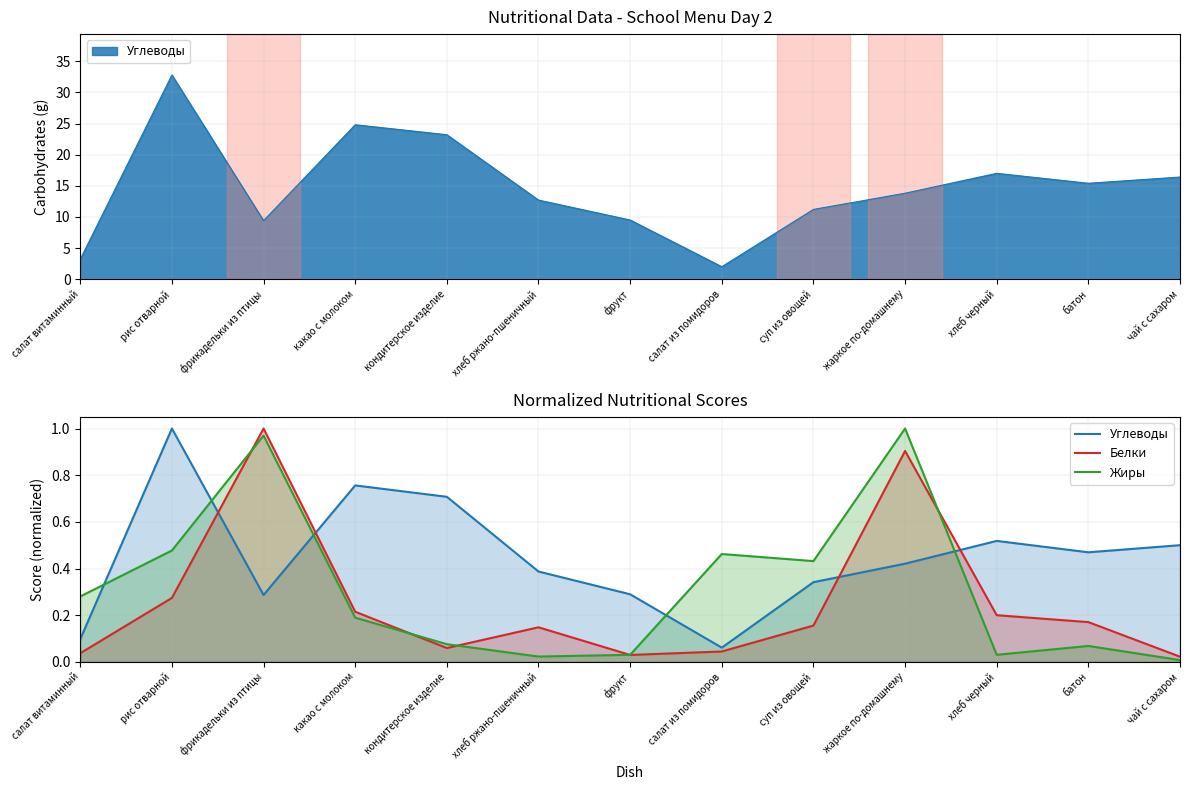

Which series has the largest total across all categories?

Углеводы